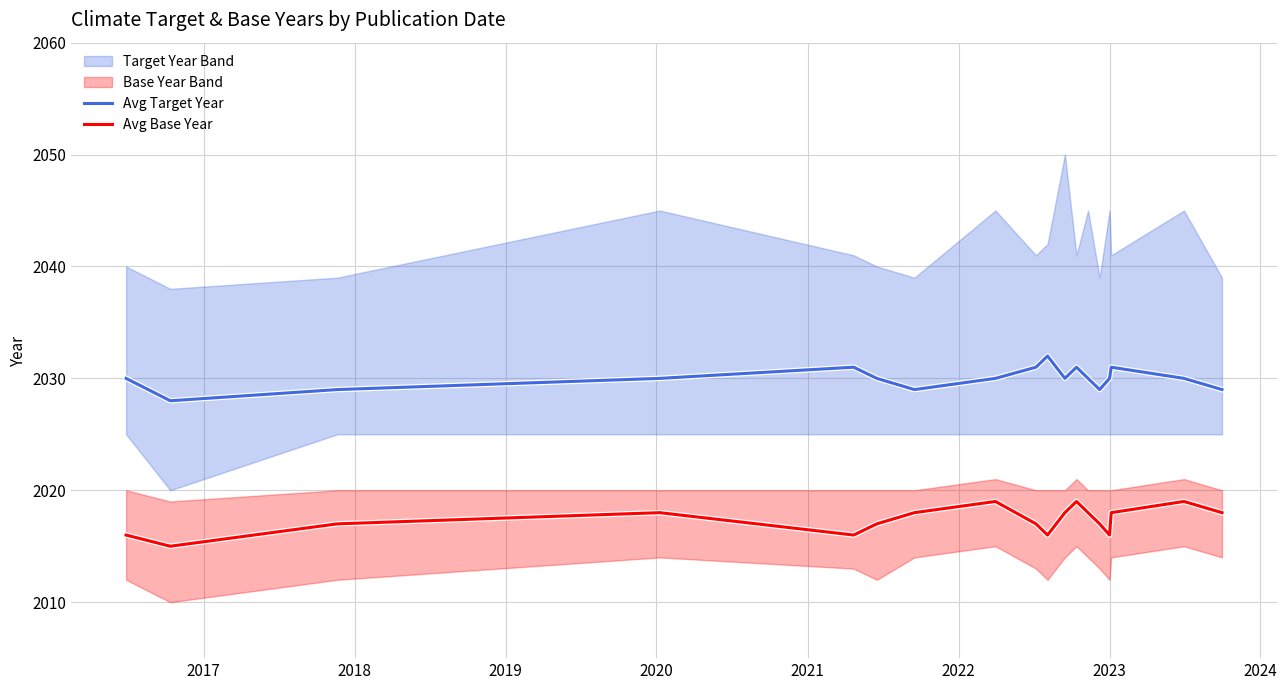

True or false: Avg Base Year and Avg Target Year intersect in this chart.

False